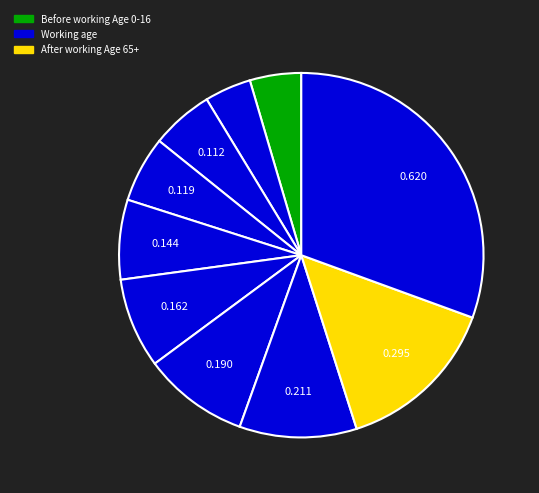

How many segments does this pie chart have?

10